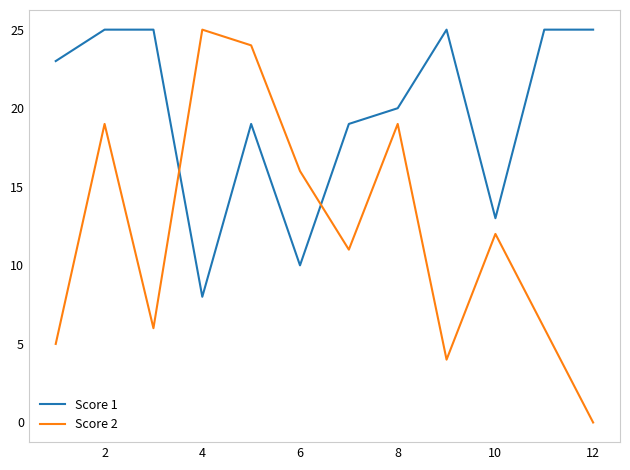

Which series has the largest total across all categories?

Score 1